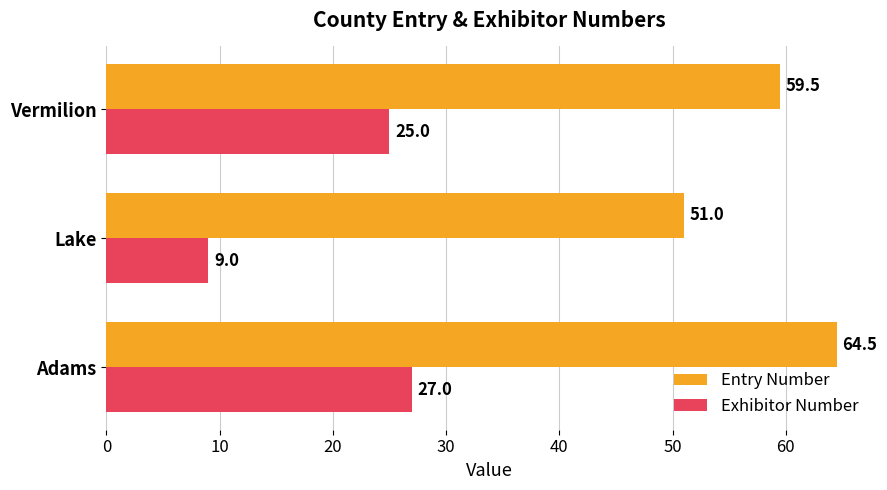

At how many categories does at least one series exceed 10?

3